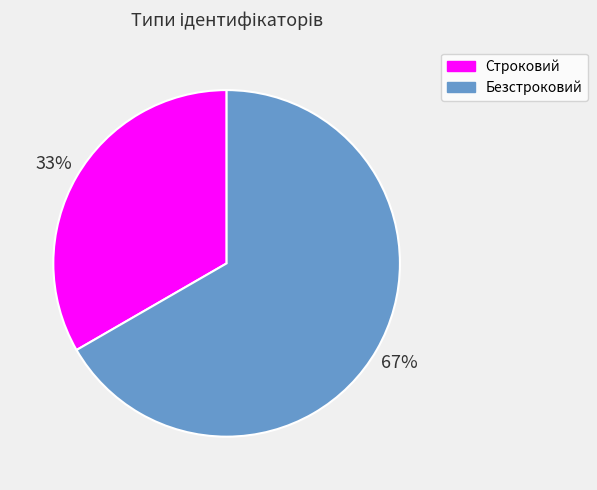

Approximately how many times larger is the value at Безстроковий compared to Строковий?

2.0